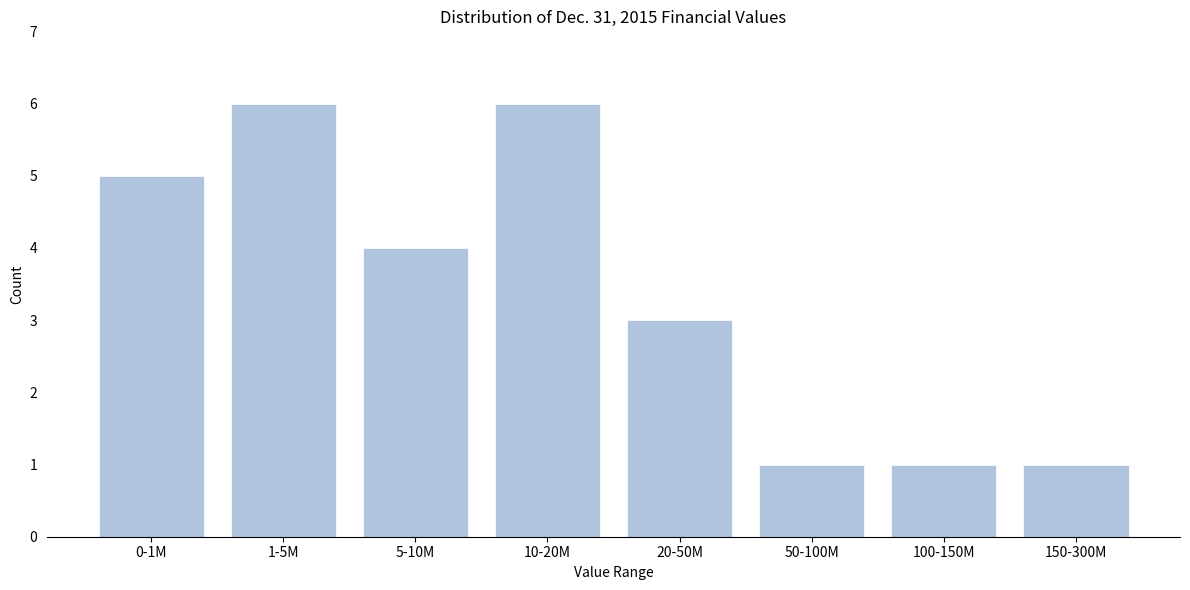

Reading left to right, transcribe all the data shown in this chart.

0-1M=5	1-5M=6	5-10M=4	10-20M=6	20-50M=3	50-100M=1	100-150M=1	150-300M=1